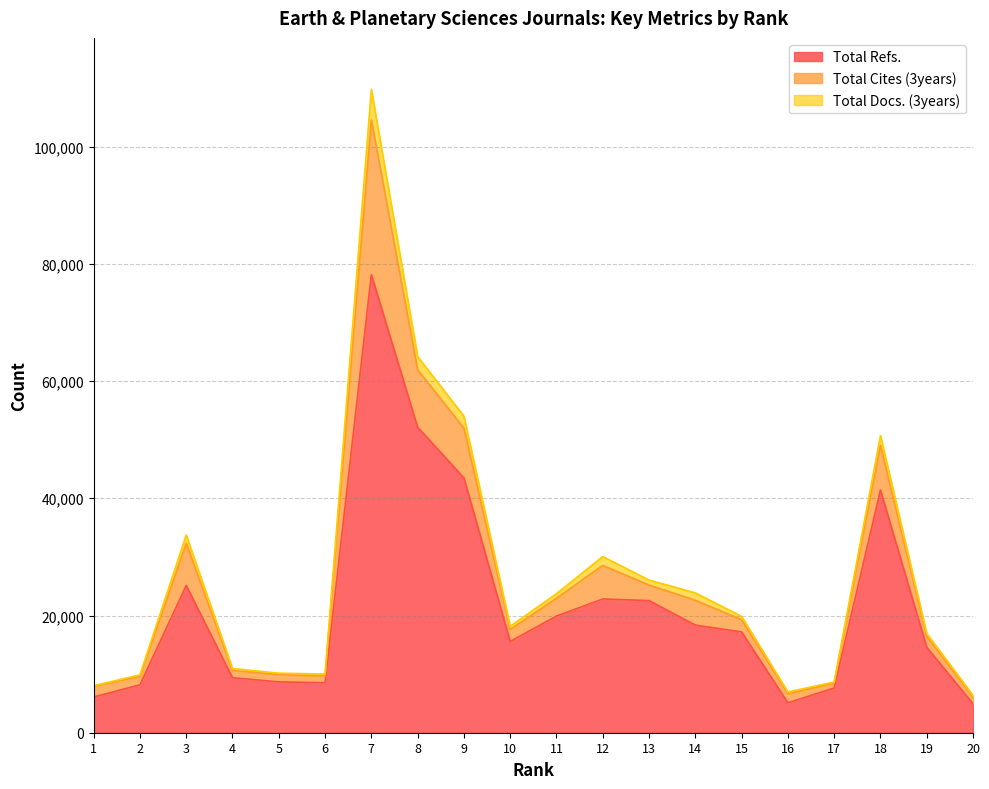

Which series changed the most between 4 and 7?

Total Refs.